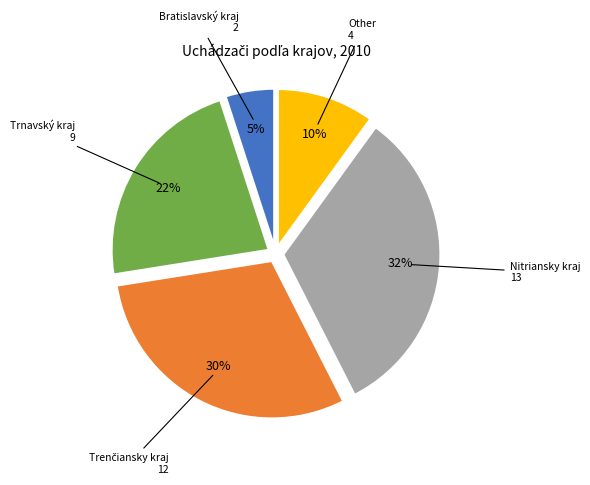

How many slices are in this pie chart?

5